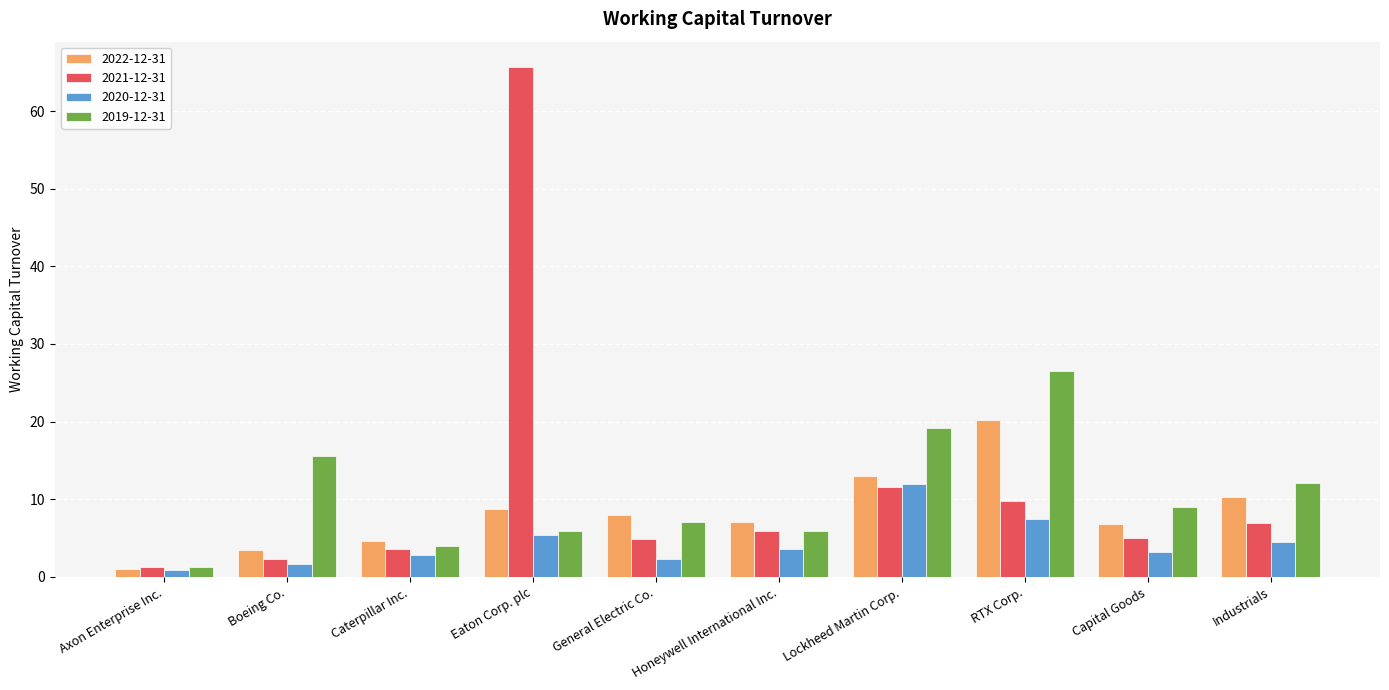

What is the label of the 5th bar from the right?

Honeywell International Inc.